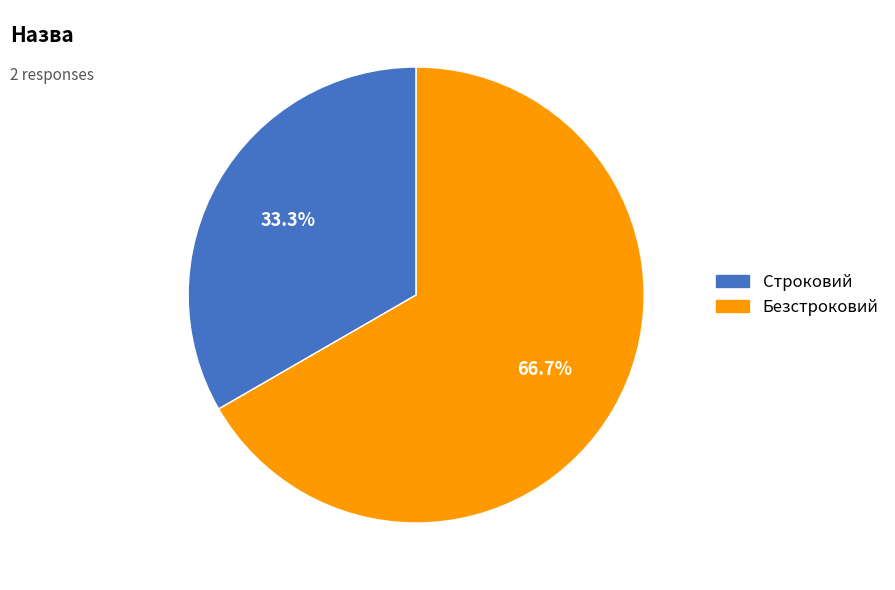

To the nearest percent, what is the combined percentage of Строковий and Безстроковий?

100%